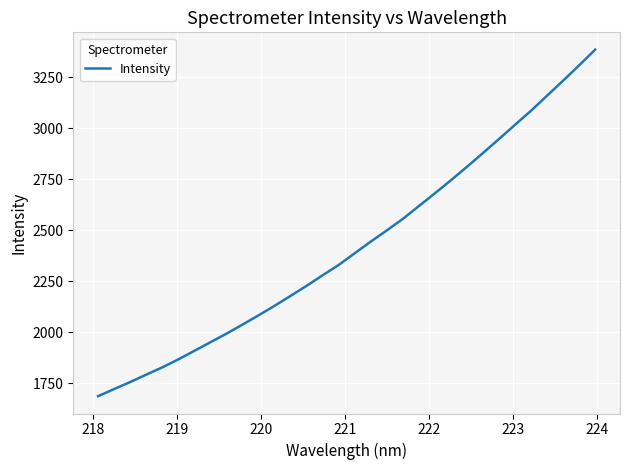

What is the minimum value shown in the chart?

1685.7